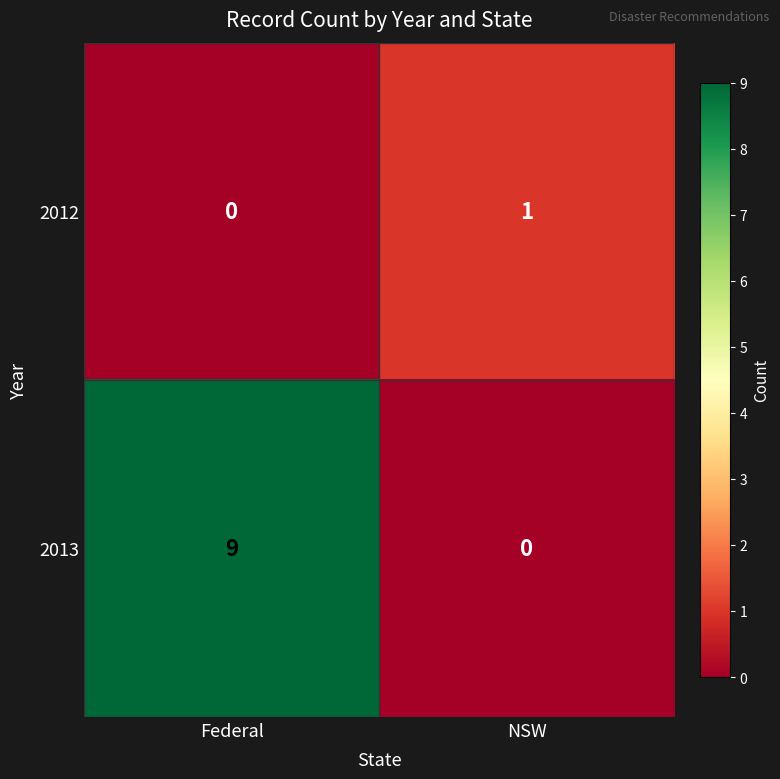

Rank the series by their maximum value, from highest to lowest.

2013, 2012